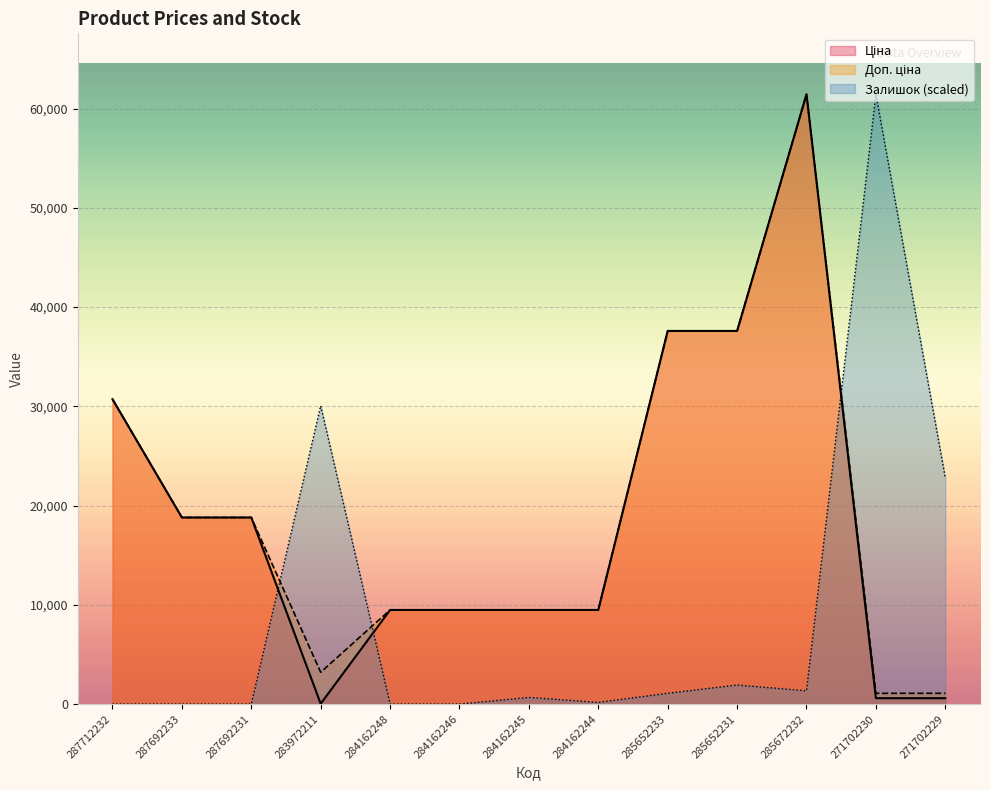

True or false: Ціна and Доп. ціна cross at least once.

False